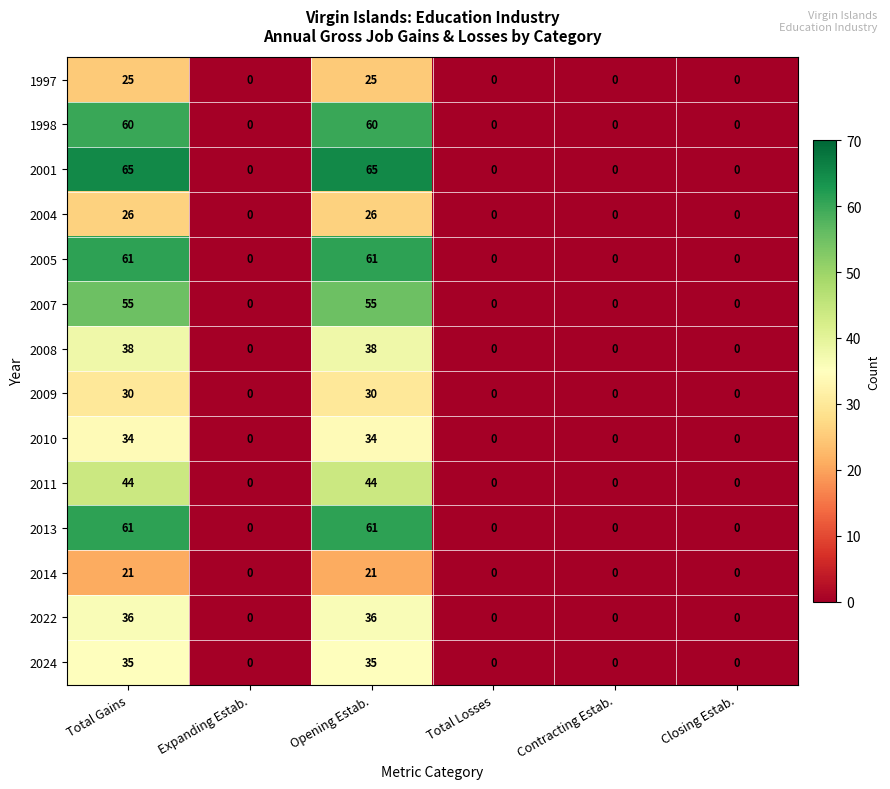

Which series has the largest range (max minus min)?

2001